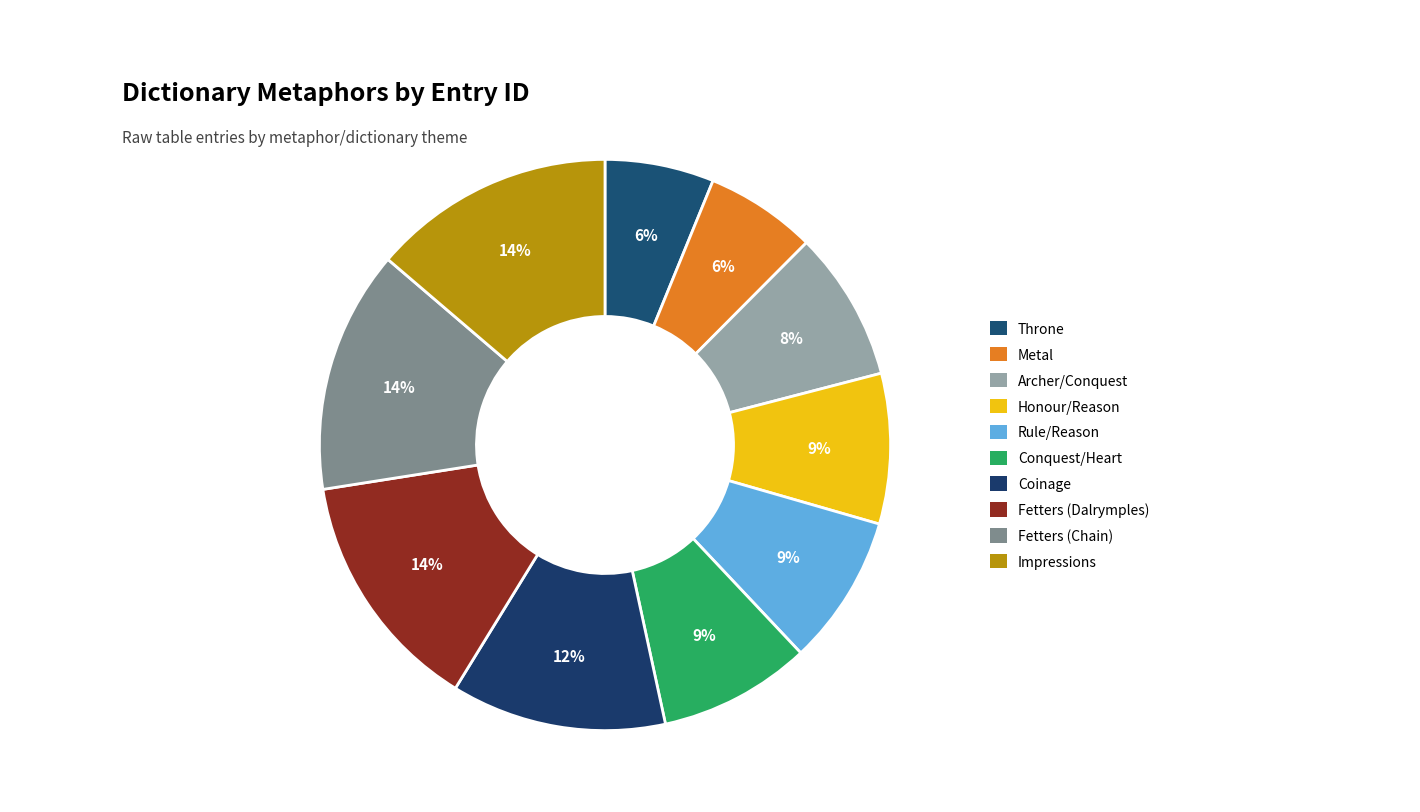

Is it true that Fetters (Dalrymples) is 19% of the pie?

False